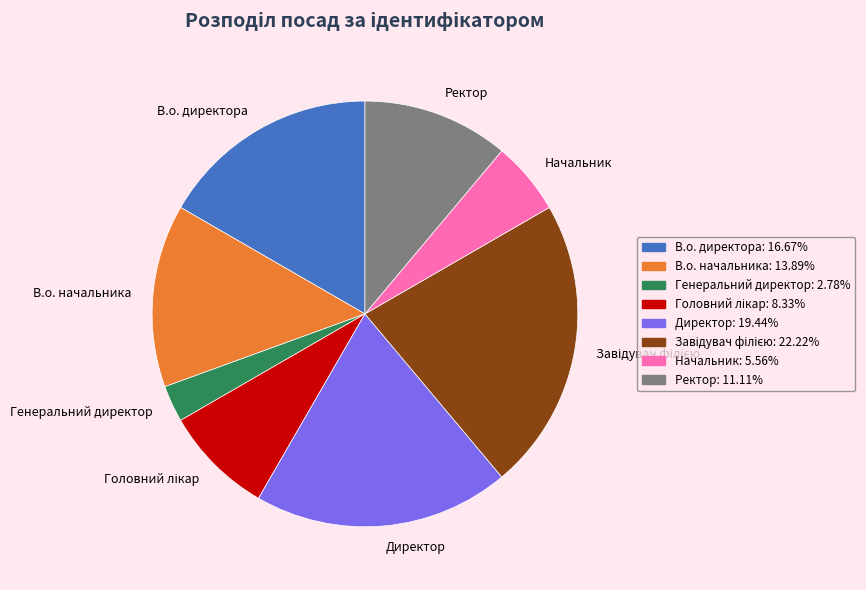

Between Ректор and В.о. начальника, which is larger?

В.о. начальника